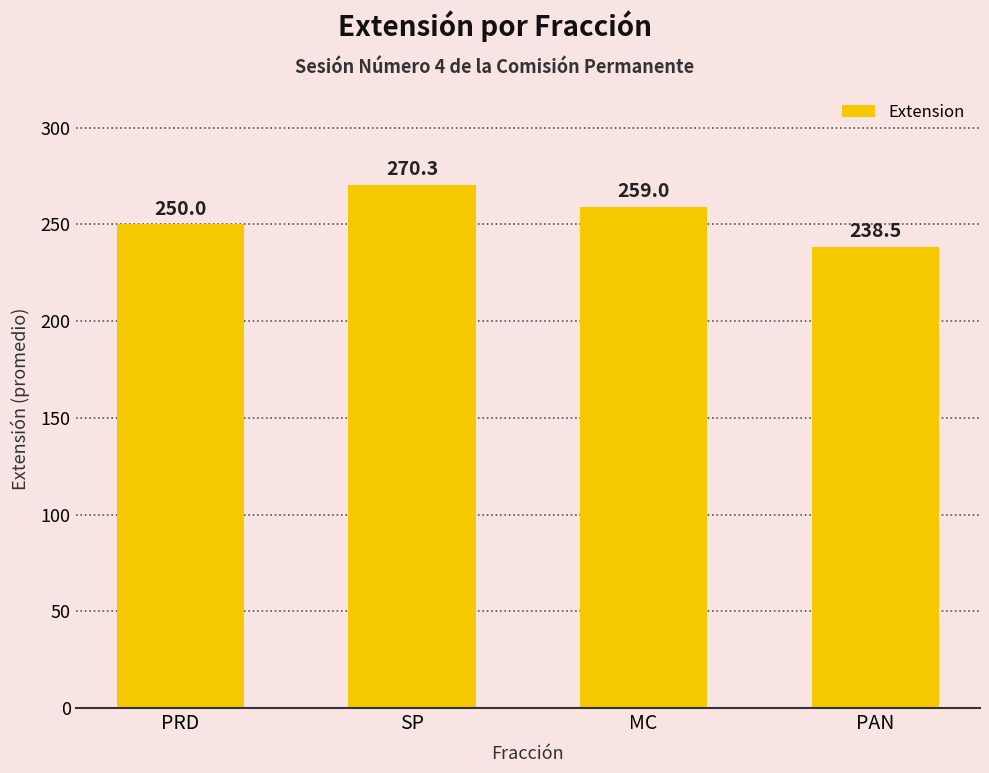

What position from the right is PAN?

1